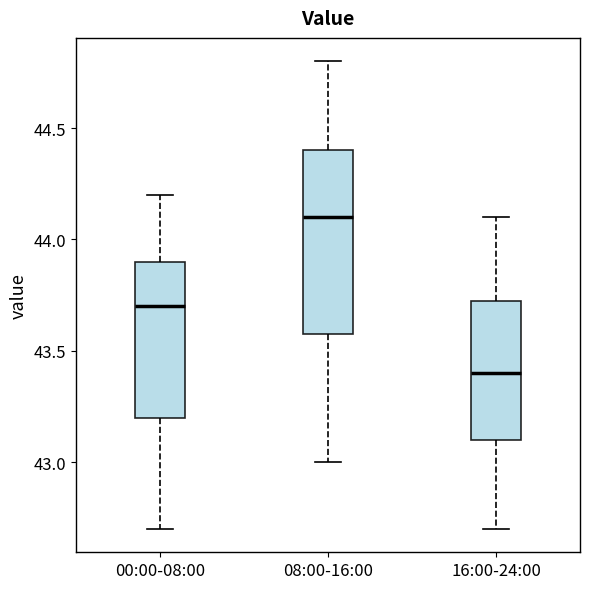

Where is the upper edge of the box for 00:00-08:00 on the y-axis? The values are not printed on the chart, so give them approximately, as read against the axis.

43.90